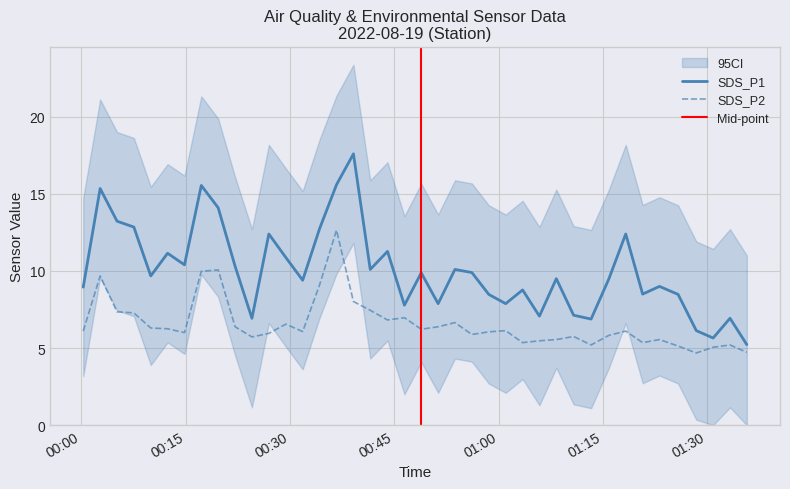

Which series has the largest total across all categories?

SDS_P1